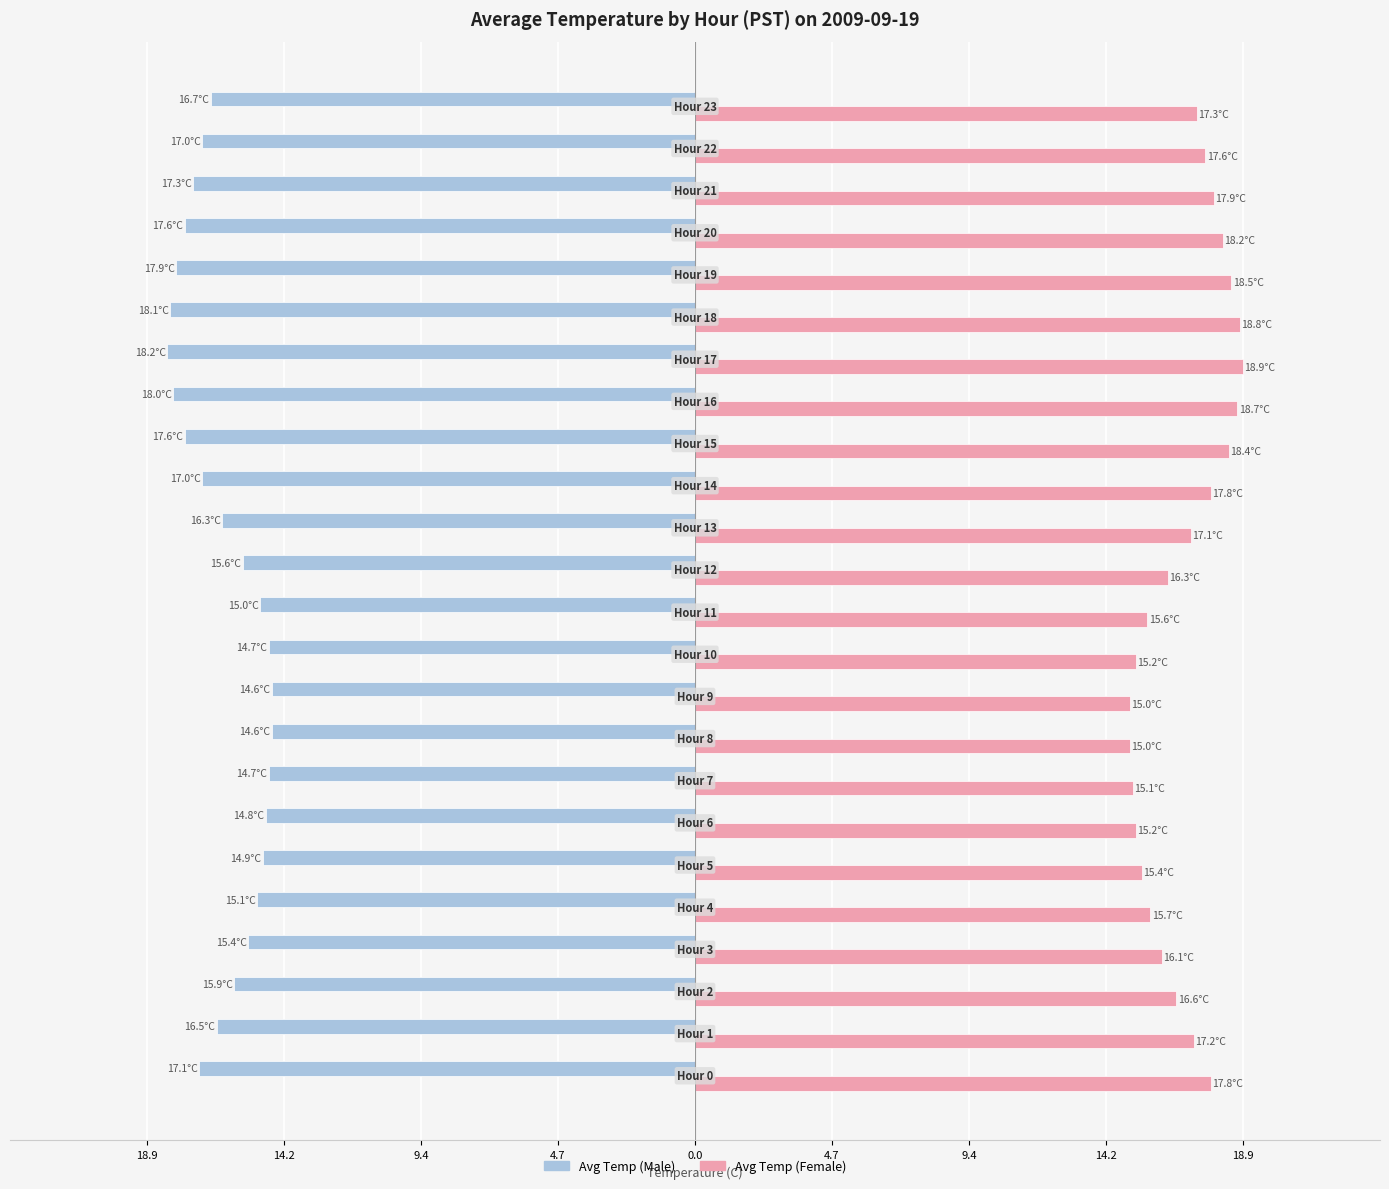

Reading right to left, extract all data points from this chart.

Avg Temp (Male): -16.7	-17.0	-17.3	-17.6	-17.9	-18.1	-18.2	-18.0	-17.6	-17.0	-16.3	-15.6	-15.0	-14.7	-14.6	-14.6	-14.7	-14.8	-14.9	-15.1	-15.4	-15.9	-16.5	-17.1
Avg Temp (Female): 17.3	17.6	17.9	18.2	18.5	18.8	18.9	18.7	18.4	17.8	17.1	16.3	15.6	15.2	15.0	15.0	15.1	15.2	15.4	15.7	16.1	16.6	17.2	17.8